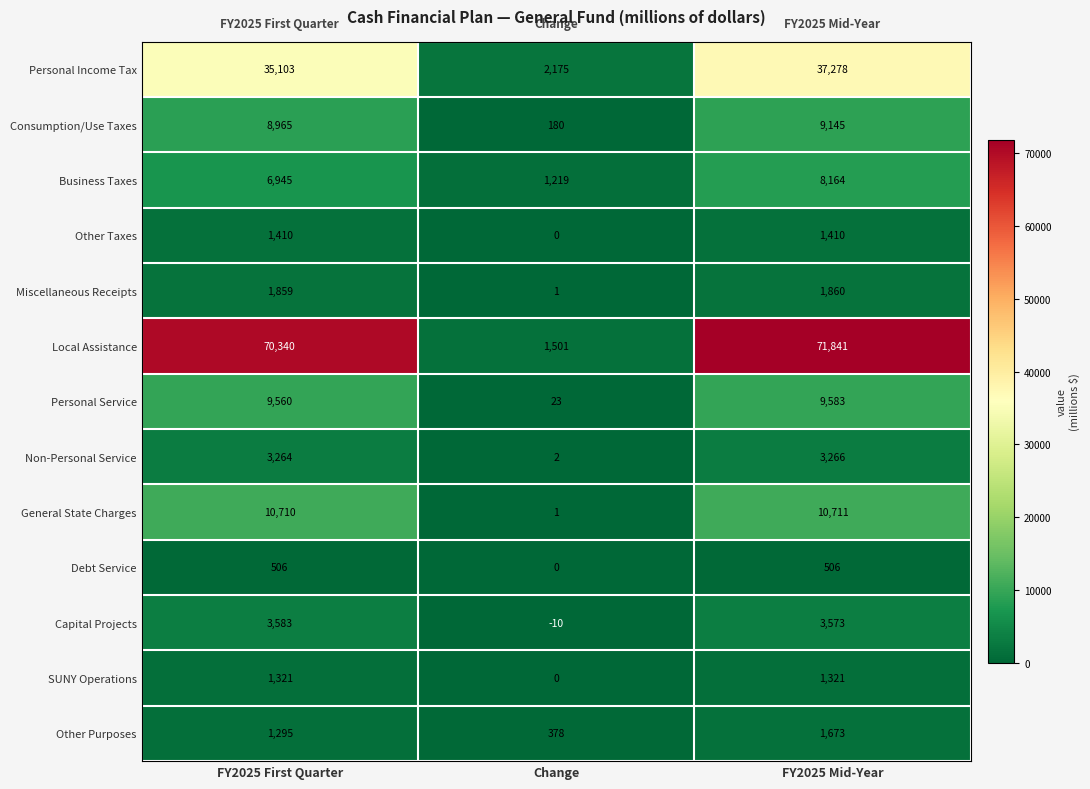

What is the difference between the maximum and minimum values in the Local Assistance series?

70340